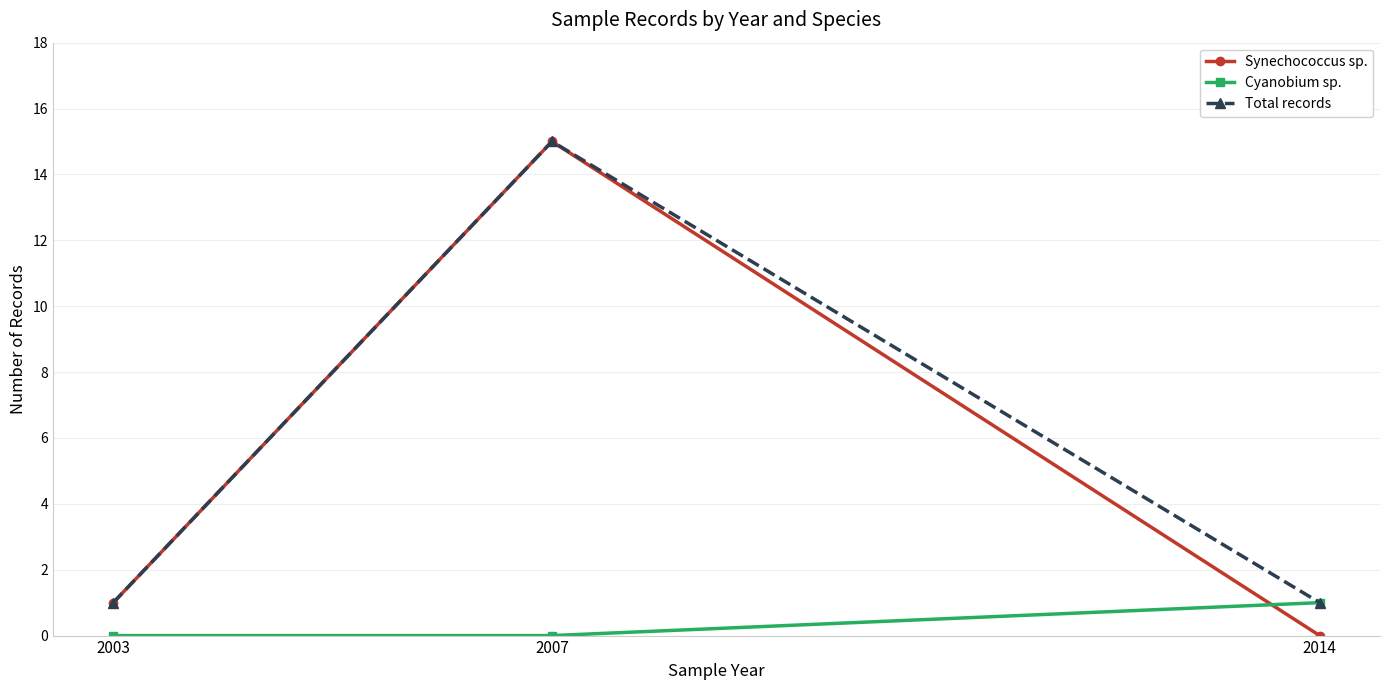

True or false: Total records has a value of 15 at 2007.

True